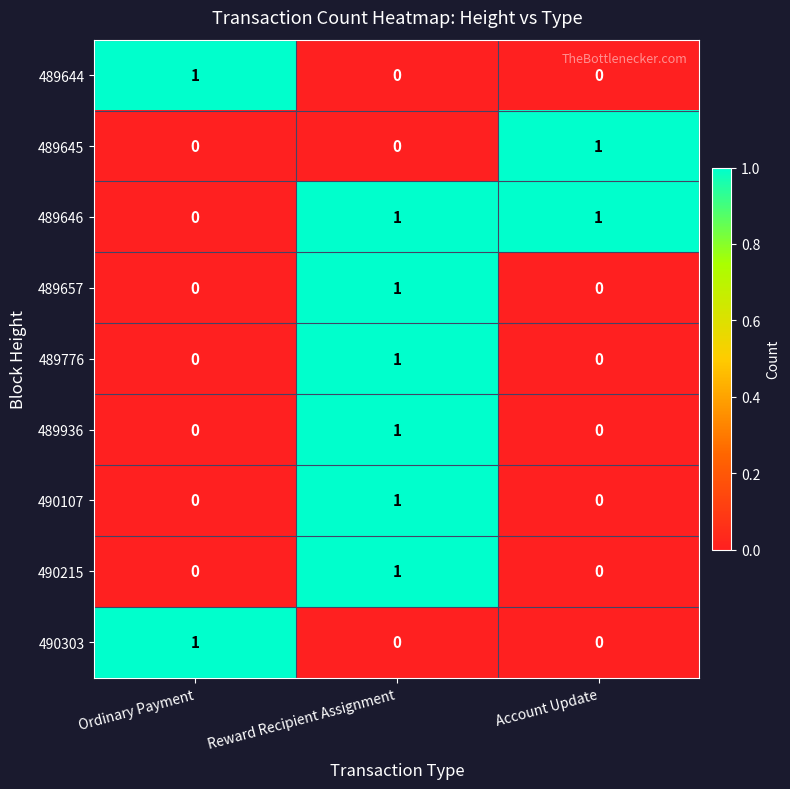

At how many categories does at least one series exceed 0?

3